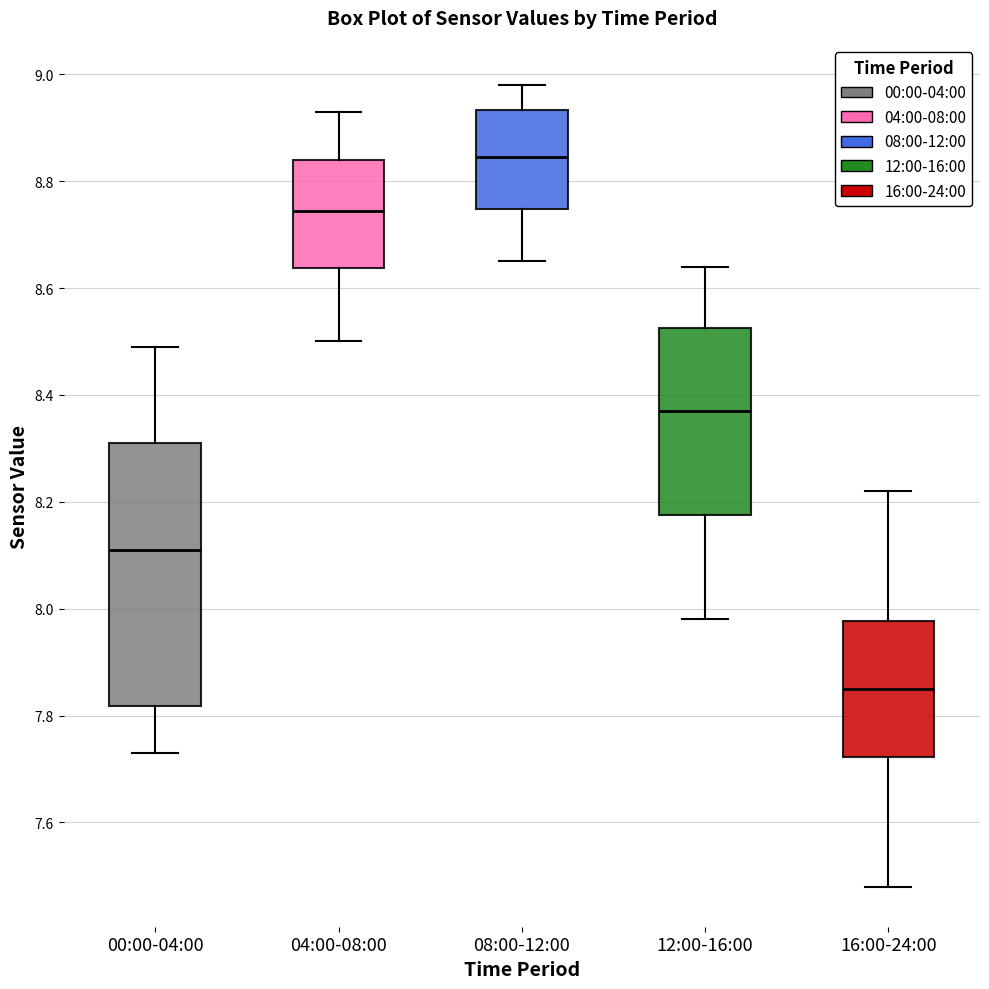

Reading left to right, read every box against the y-axis: the position of its median line, the range the box covers, and the ends of its whiskers. The values are not printed on the chart, so give them approximately, as read against the axis.

00:00-04:00: median 8.12, box 7.82 to 8.32, whiskers 7.74 to 8.50
04:00-08:00: median 8.74, box 8.64 to 8.84, whiskers 8.50 to 8.94
08:00-12:00: median 8.84, box 8.74 to 8.94, whiskers 8.66 to 8.98
12:00-16:00: median 8.38, box 8.18 to 8.52, whiskers 7.98 to 8.64
16:00-24:00: median 7.86, box 7.72 to 7.98, whiskers 7.48 to 8.22